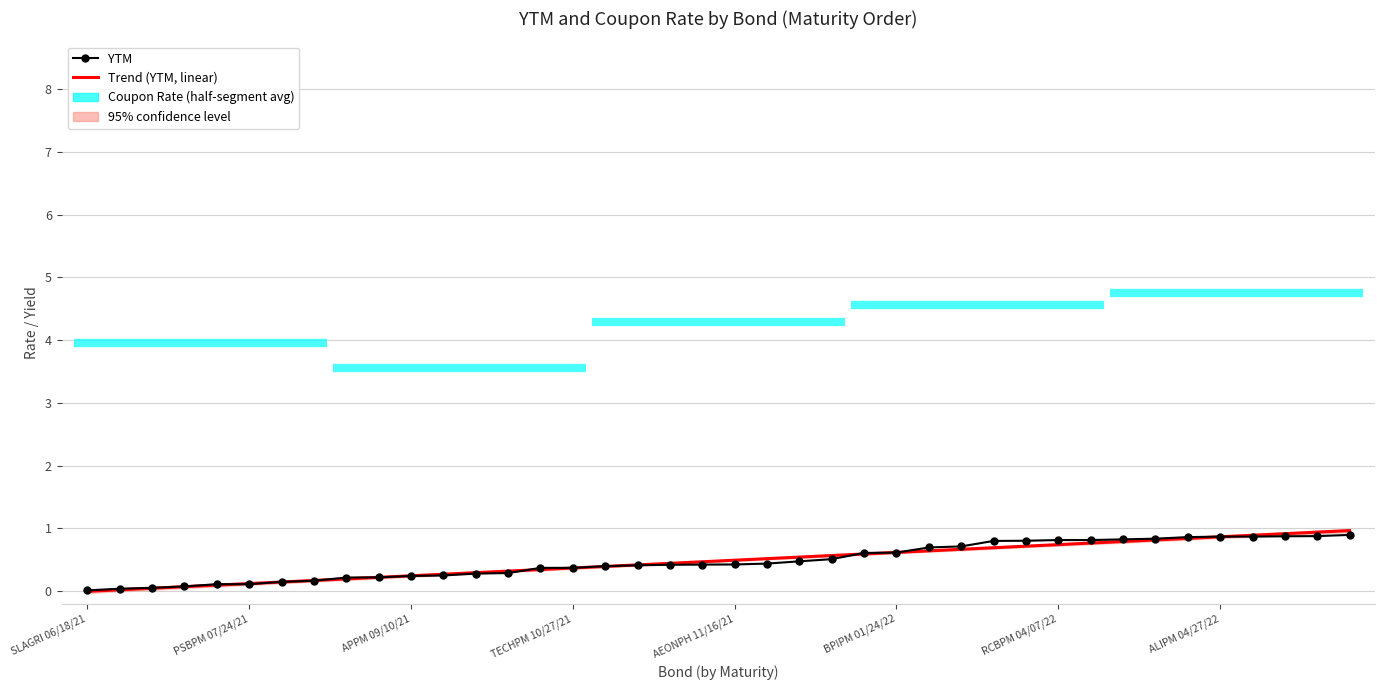

Is the value of Trend (YTM) at 35 greater than the value of YTM at 28?

Yes